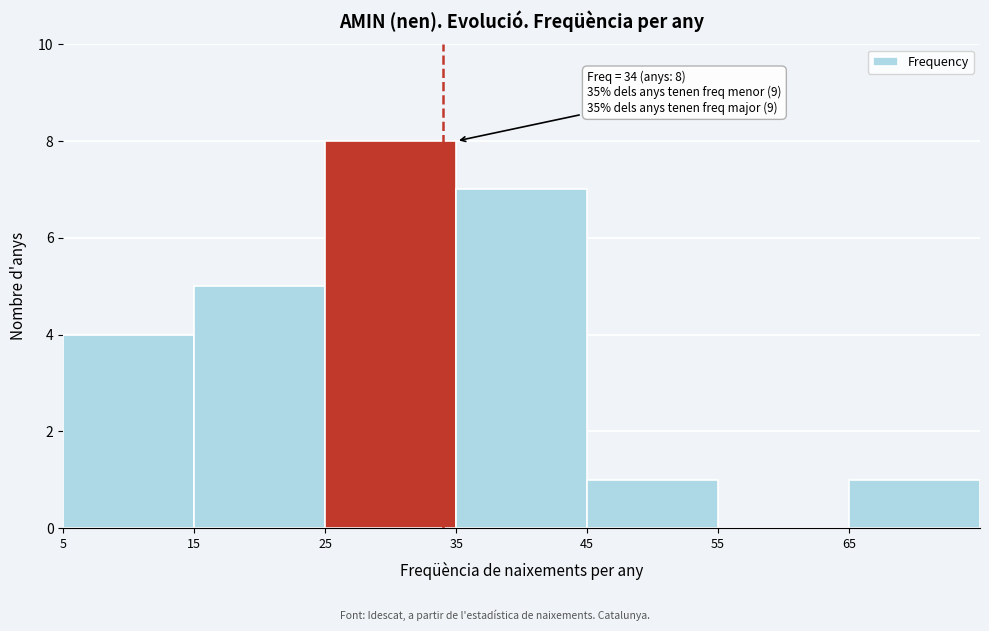

Over which range of the x-axis is the bar tallest?

25 to 35